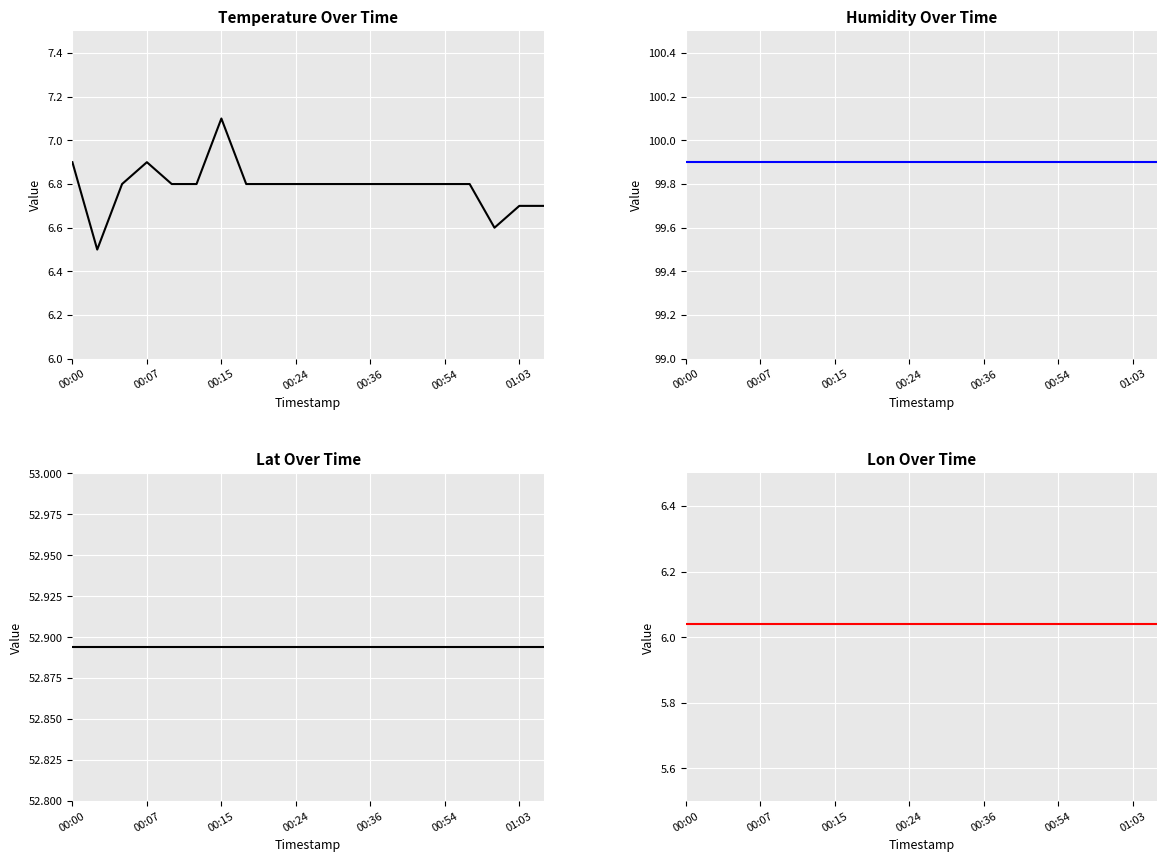

Count the temperature values in the range 6 to 7.

19